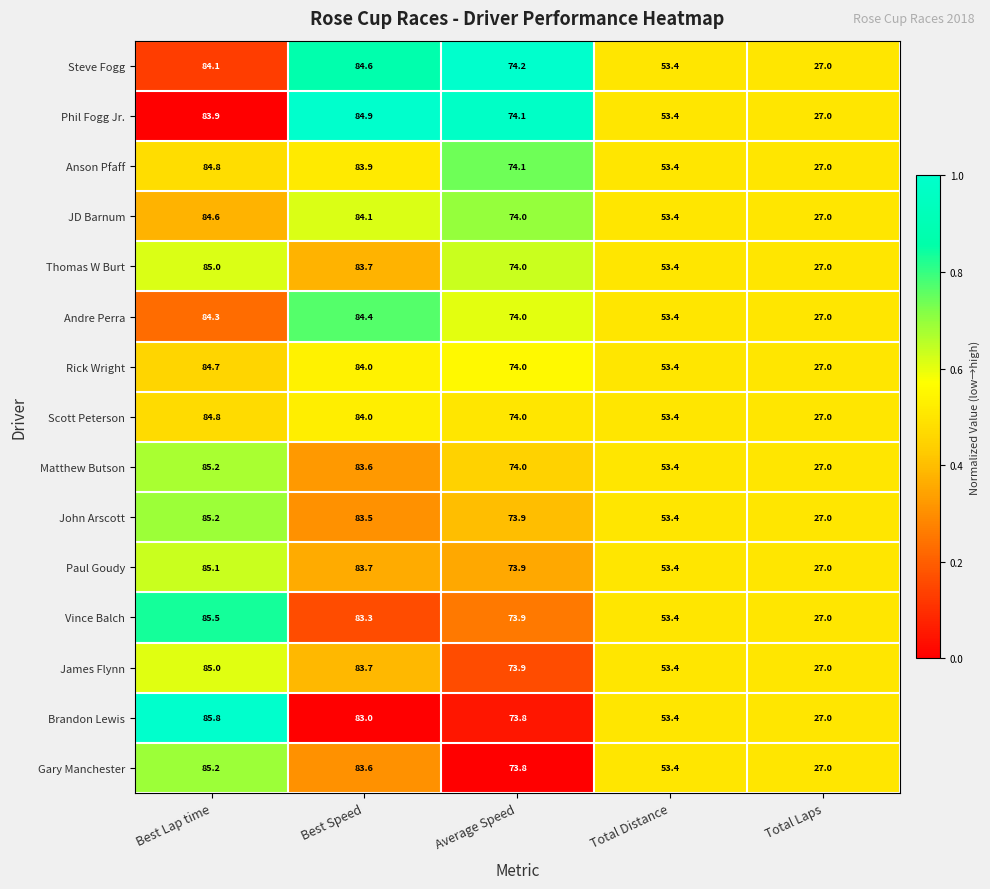

What is the total value across all series at Best Speed?

1258.0